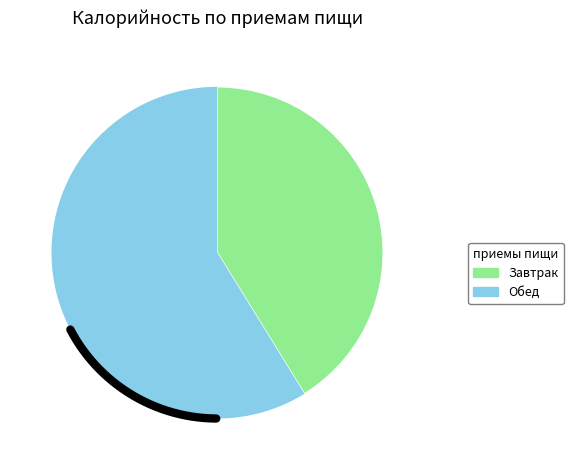

To the nearest percent, what is the average slice percentage?

50%